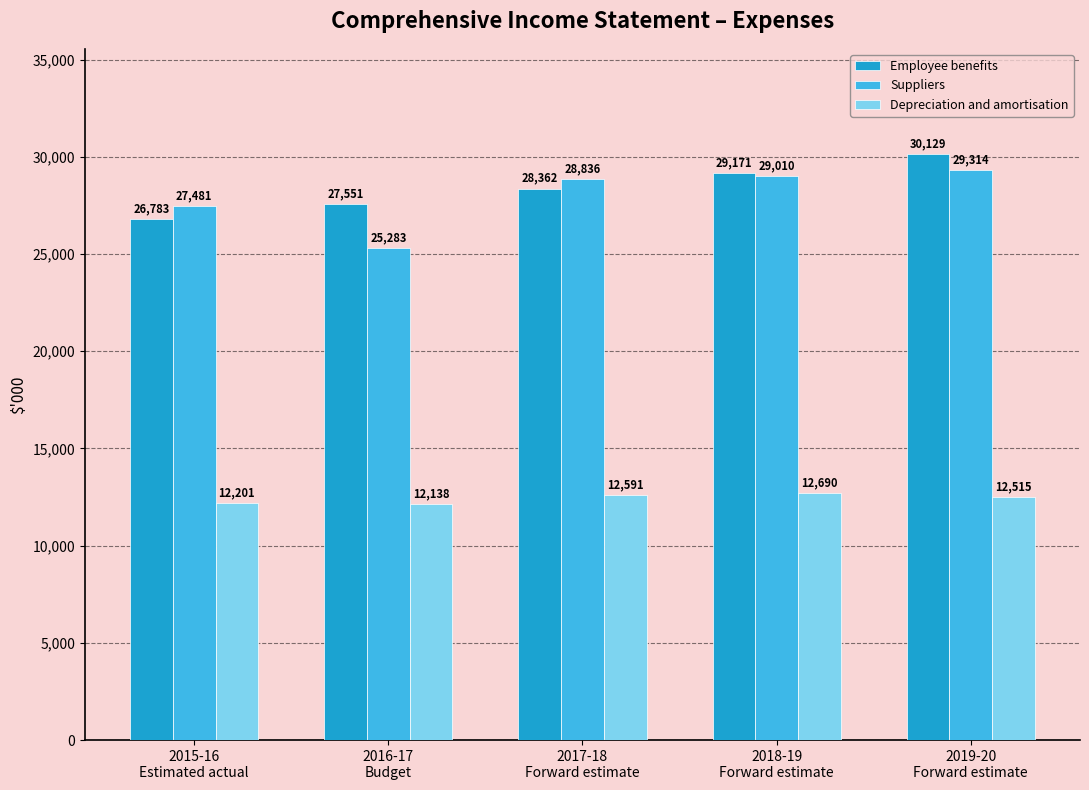

Is the value of Depreciation and amortisation at 2016-17
Budget greater than the value of Employee benefits at 2018-19
Forward estimate?

No